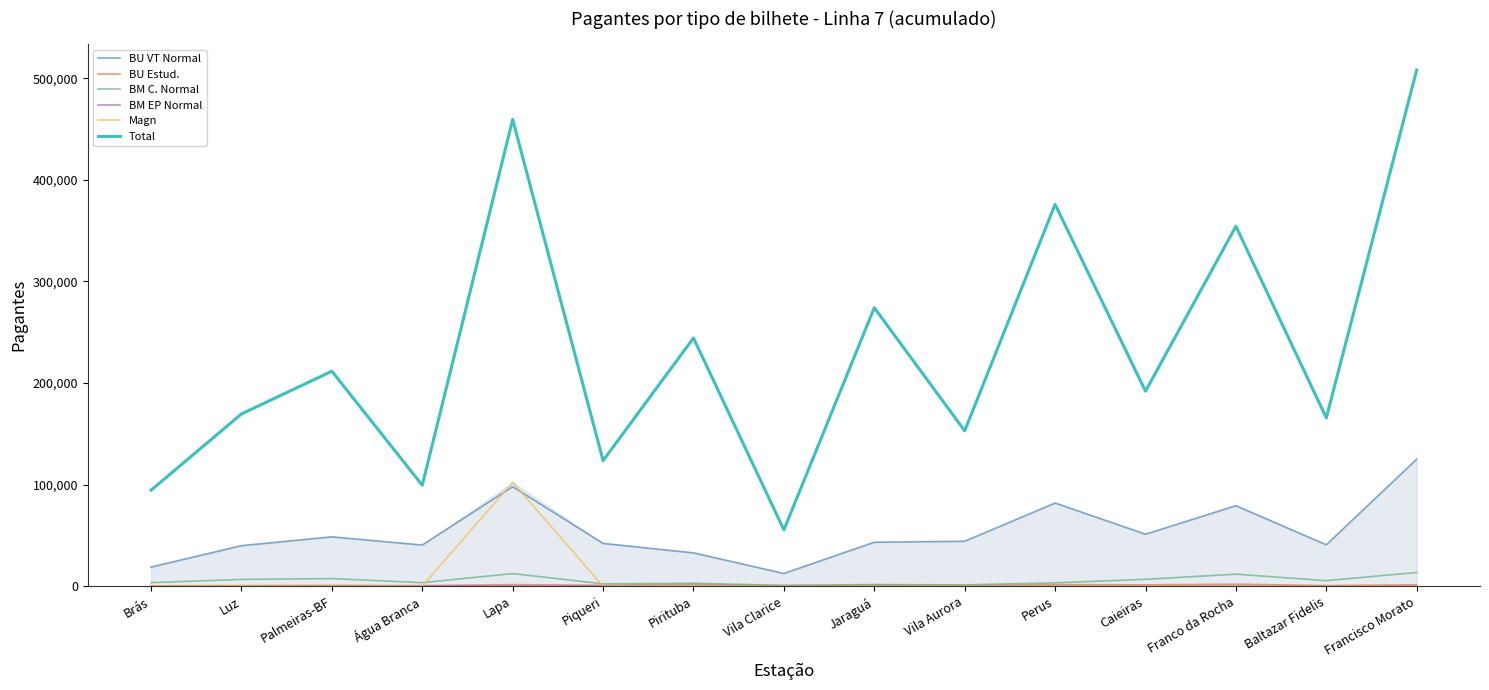

Which series has the largest total across all categories?

Total